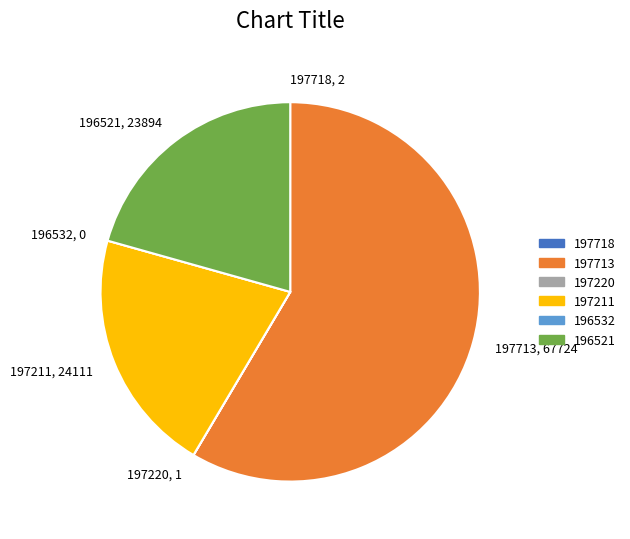

Is it true that 197713 is 59% of the pie?

True